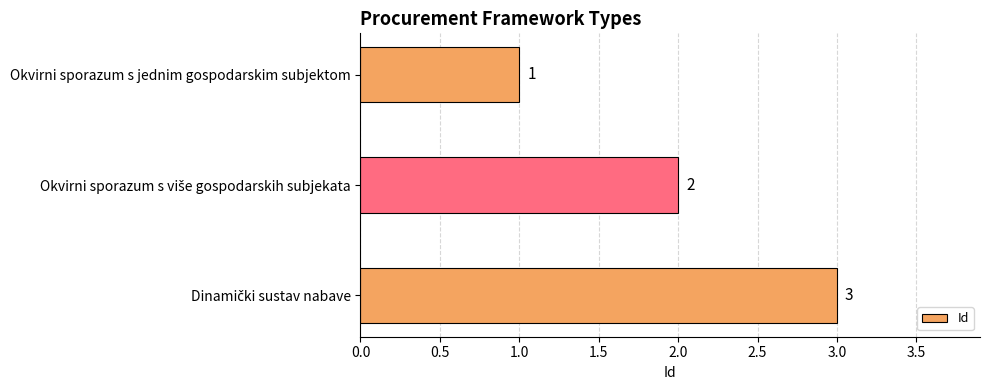

What is the difference between the maximum and minimum values?

2